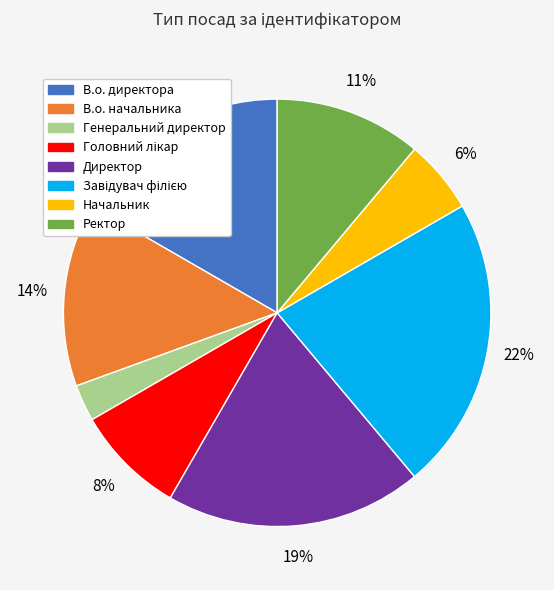

True or false: Директор accounts for 12% of the total.

False